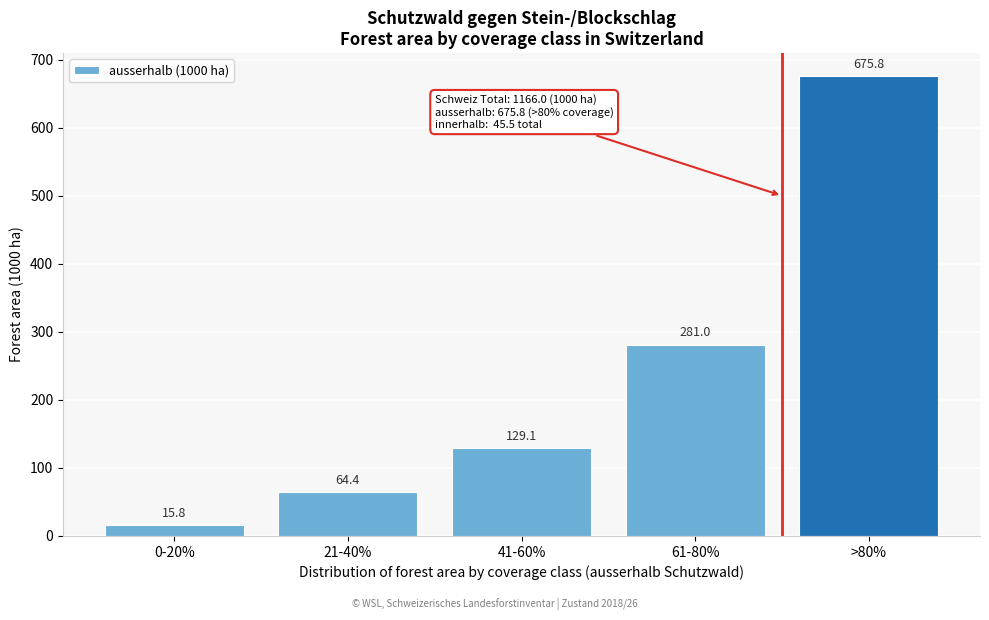

Reading left to right, what are all the values shown in this chart?

0-20%=15.8	21-40%=64.4	41-60%=129.1	61-80%=281.0	>80%=675.8